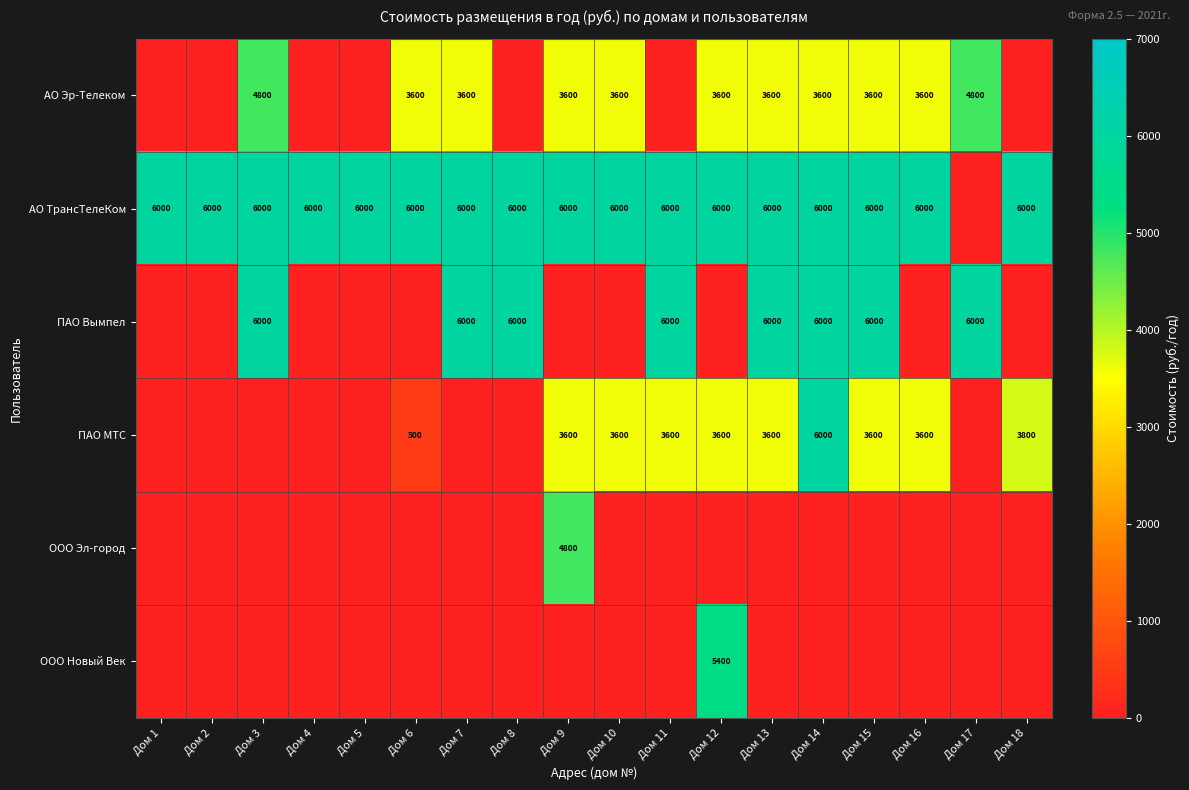

The value of ПАО МТС at Дом 12 is 5876. True or false?

False